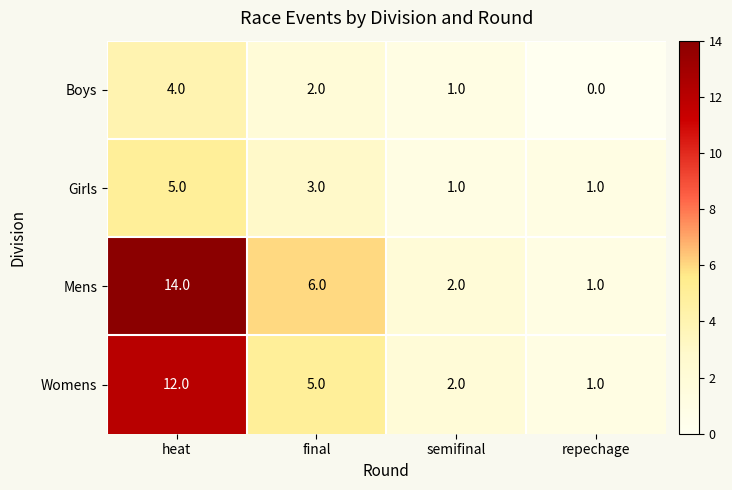

Which category has the highest value across all series?

heat